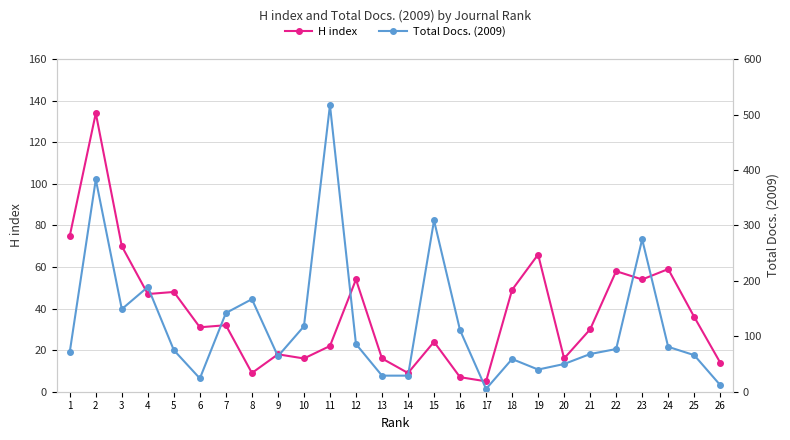

At how many categories does at least one series exceed 229?

4